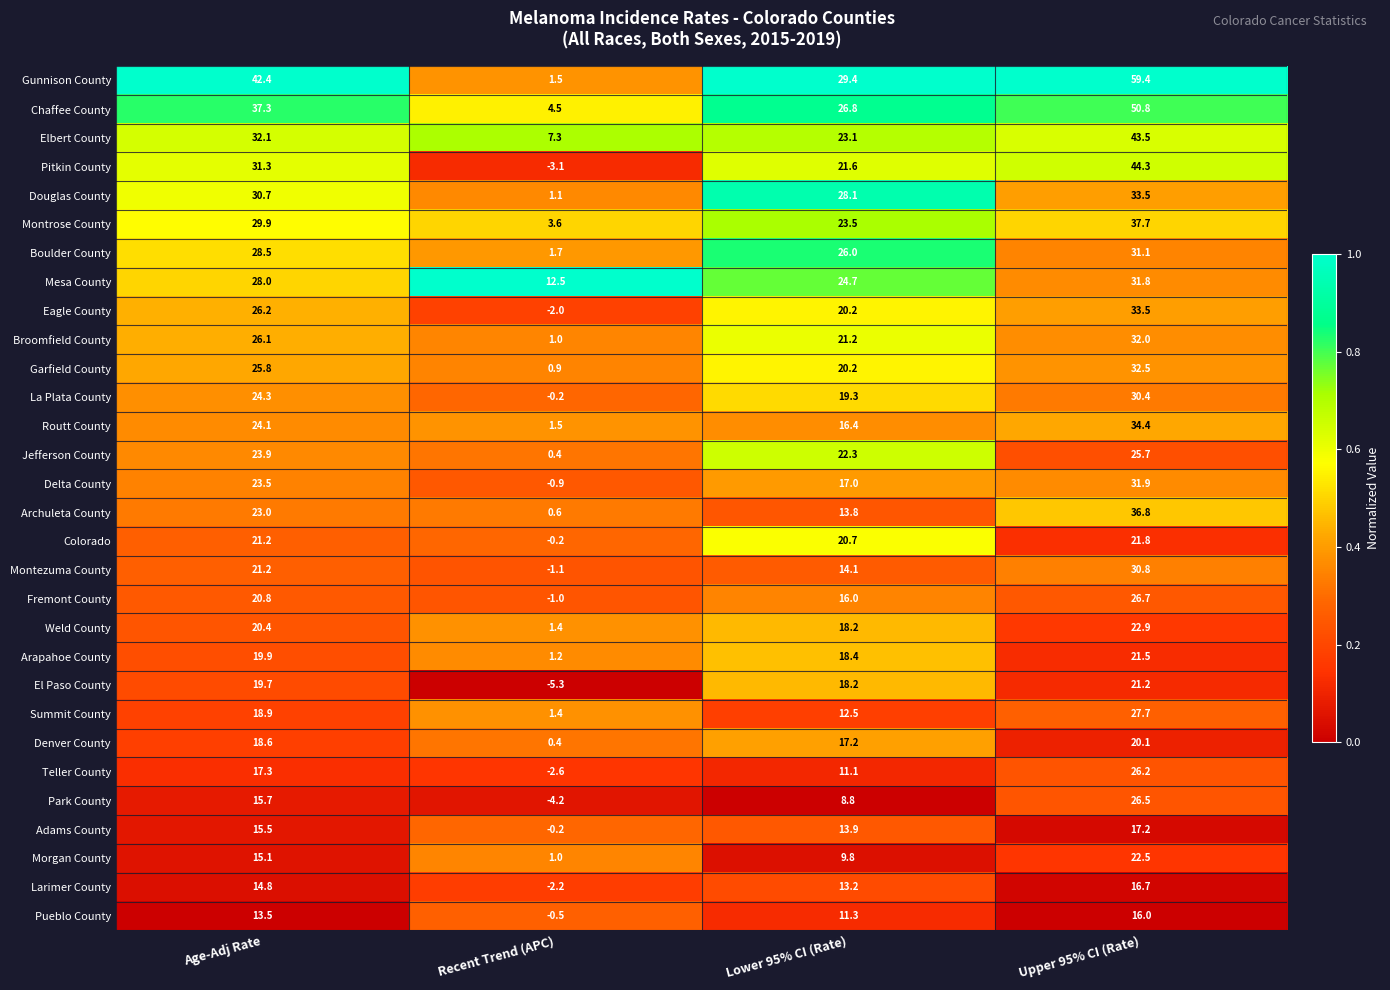

Which series has the largest total across all categories?

Gunnison County